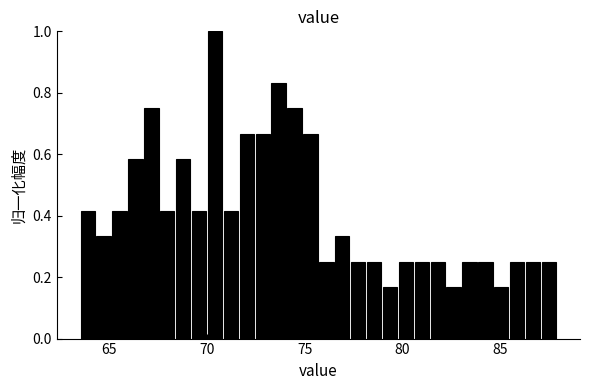

Around what value on the x-axis is the tallest bar? Give the approximate position of its centre, as read against the axis.

70.5